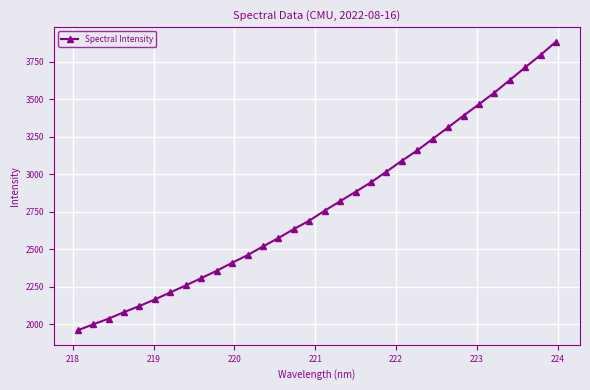

How many data points are above 2756?

16